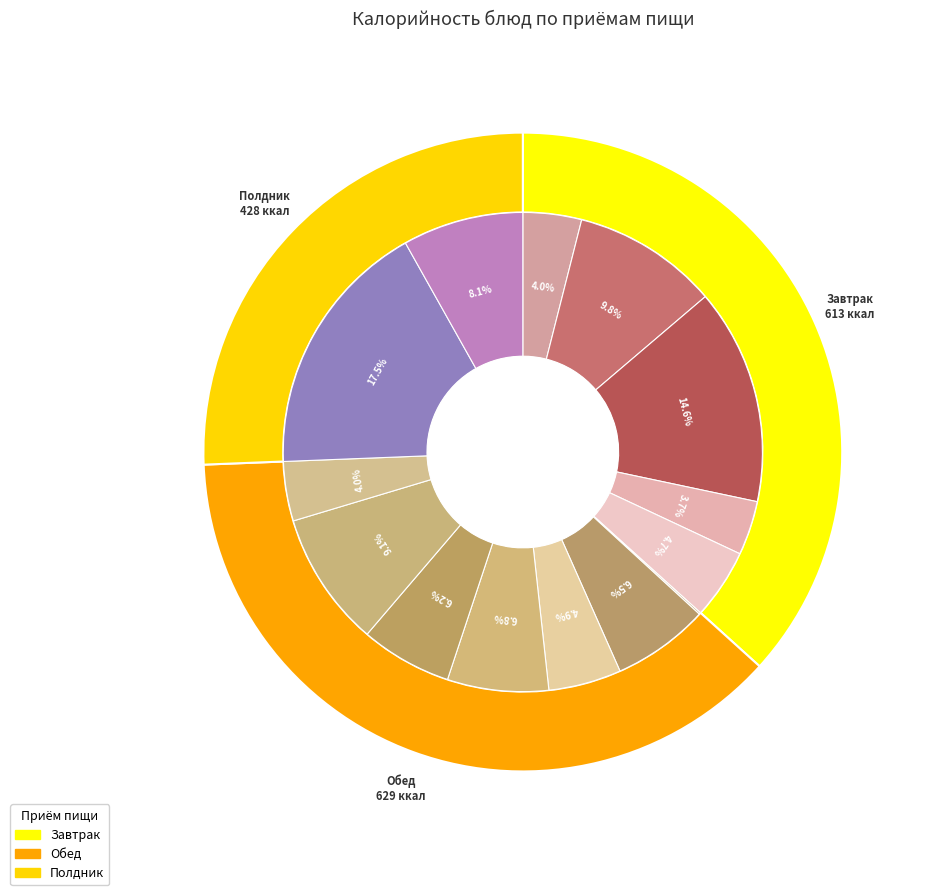

Is there any slice that represents more than half of the pie?

No